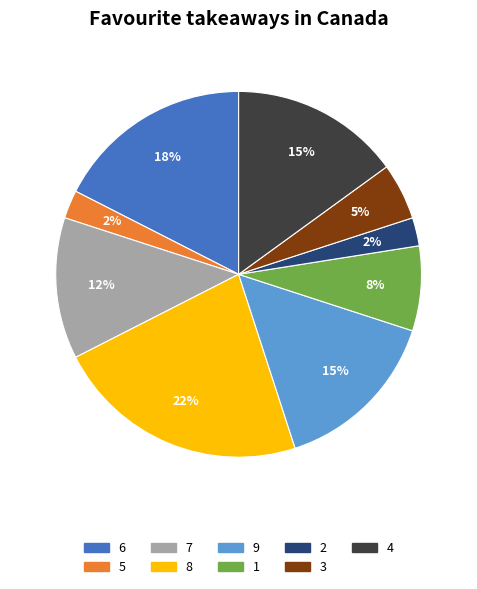

To the nearest percent, what portion does 9 represent?

15%